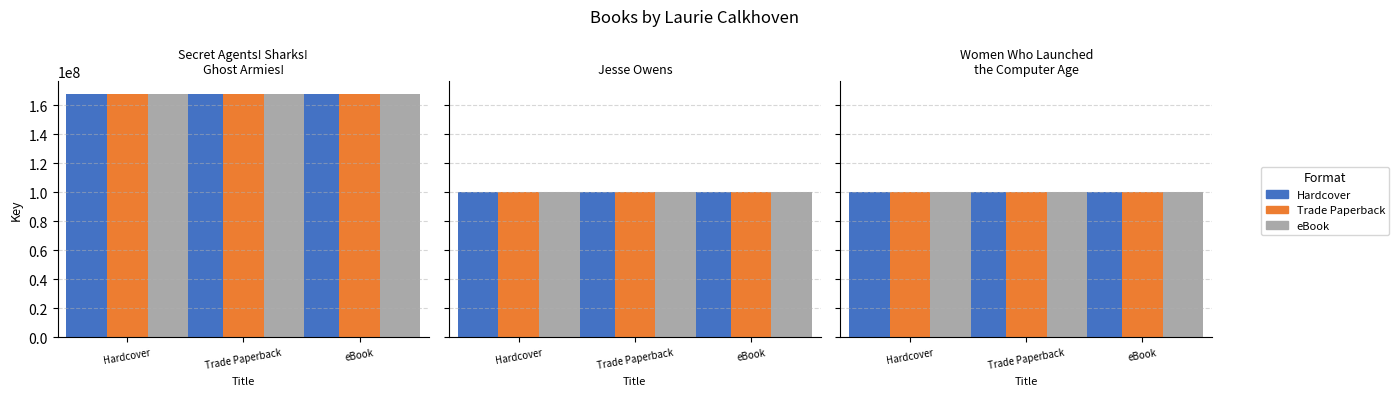

At which category does the chart reach its minimum across all series?

Women Who Launched
the Computer Age